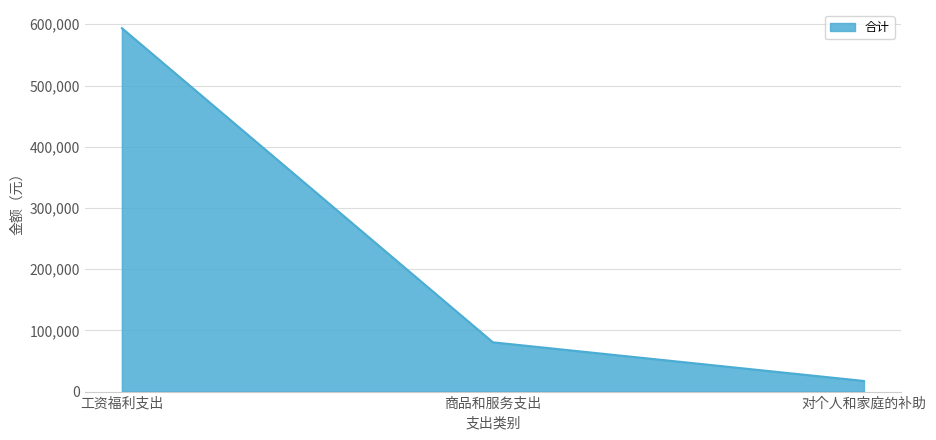

What is the approximate value at 工资福利支出?

593665.9